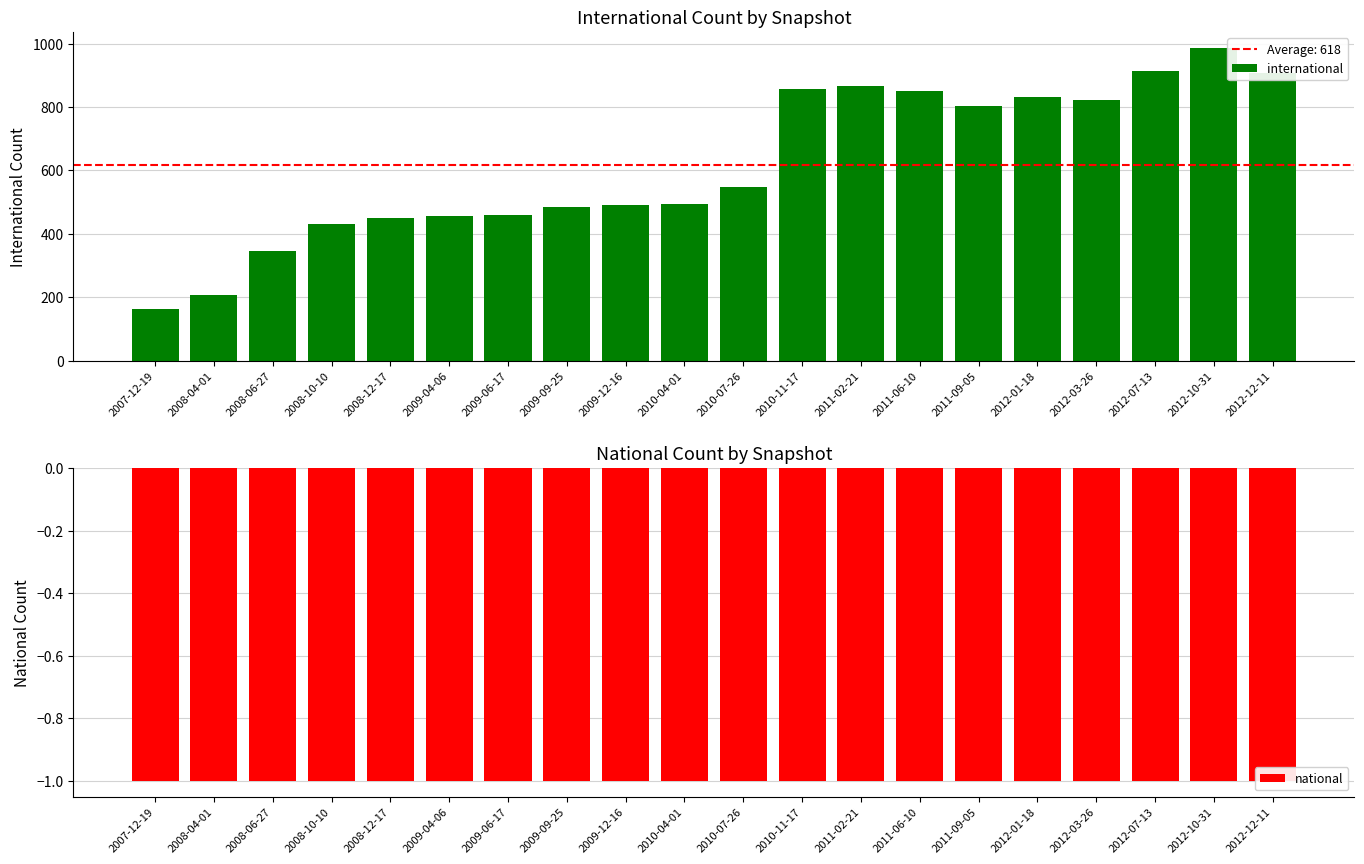

Which series changed the most between 2007-12-19 and 2012-03-26?

international